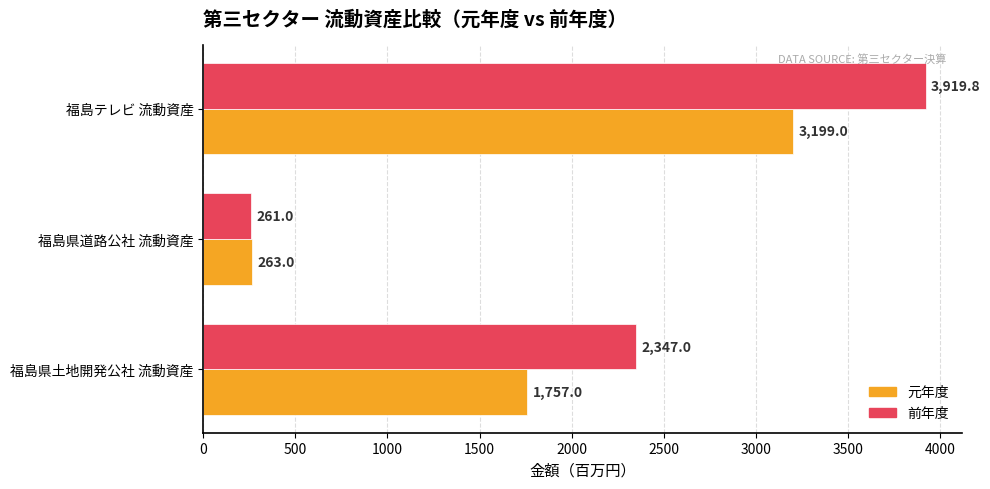

List the labels in order of 元年度 value, largest first.

福島テレビ 流動資産, 福島県土地開発公社 流動資産, 福島県道路公社 流動資産